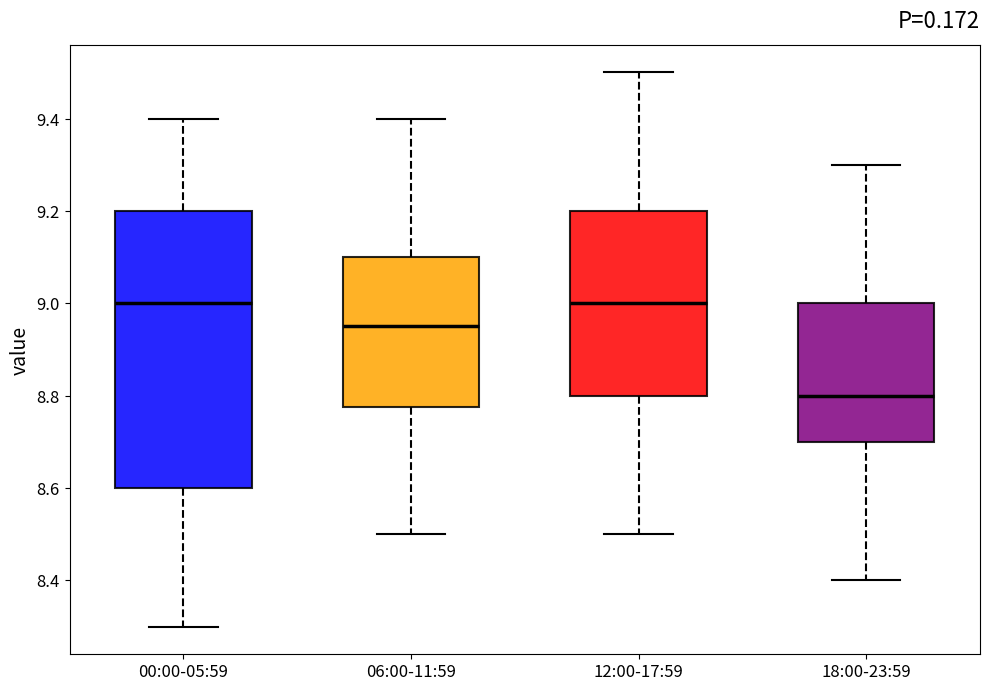

Where is the upper edge of the box for 12:00-17:59 on the y-axis? The values are not printed on the chart, so give them approximately, as read against the axis.

9.20